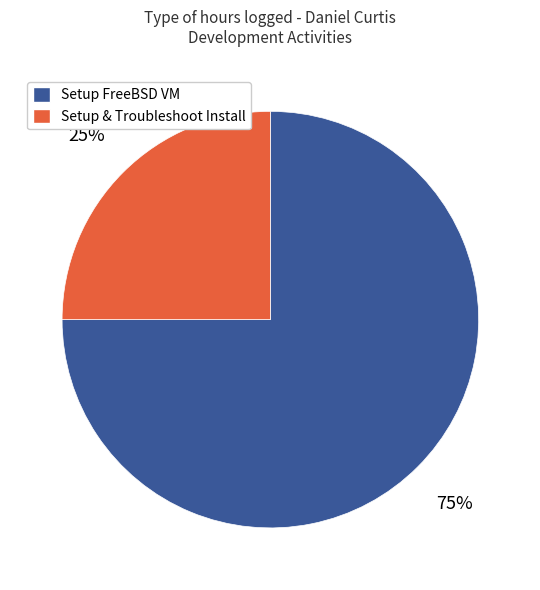

How many segments does this pie chart have?

2